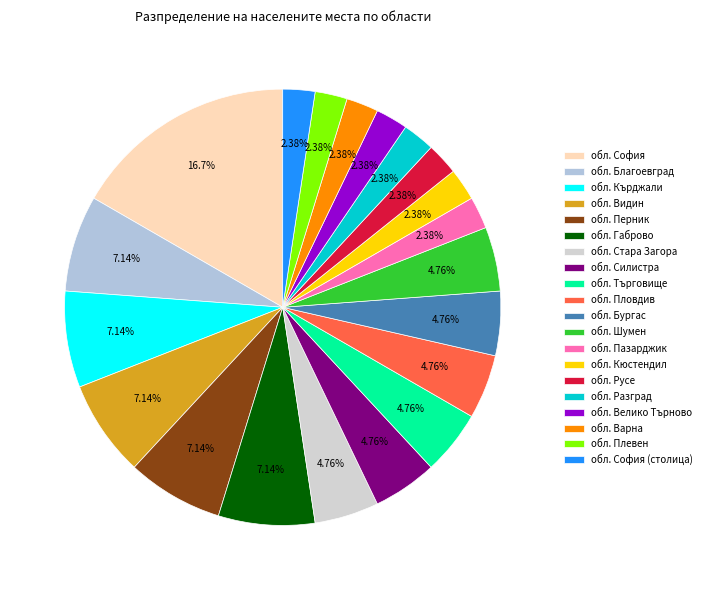

What percentage is NOT represented by обл. Велико Търново?

97.6%